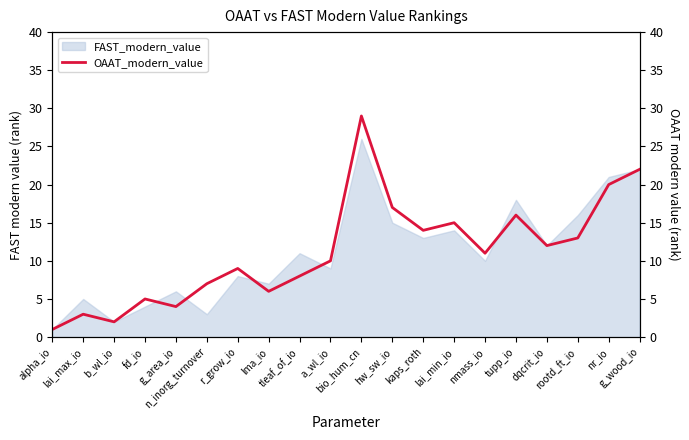

Does the chart display data point markers on the line(s)?

No